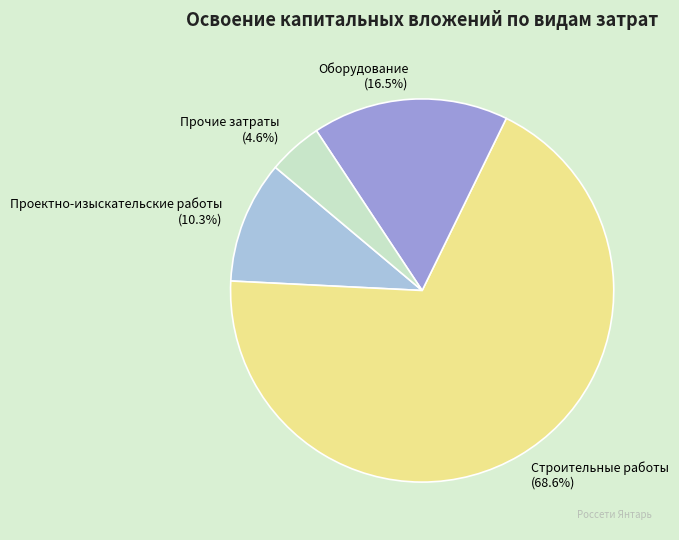

Count the number of slices in the pie.

4